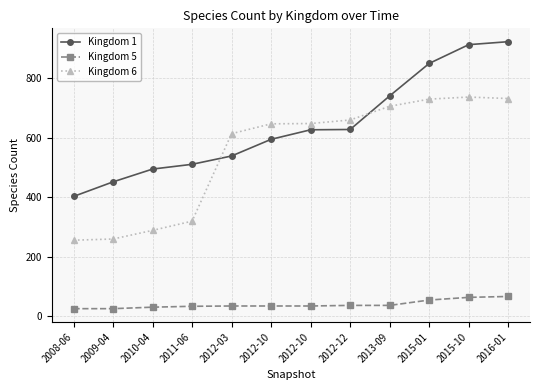

At which label is Kingdom 5 closest to 46?

2012-12